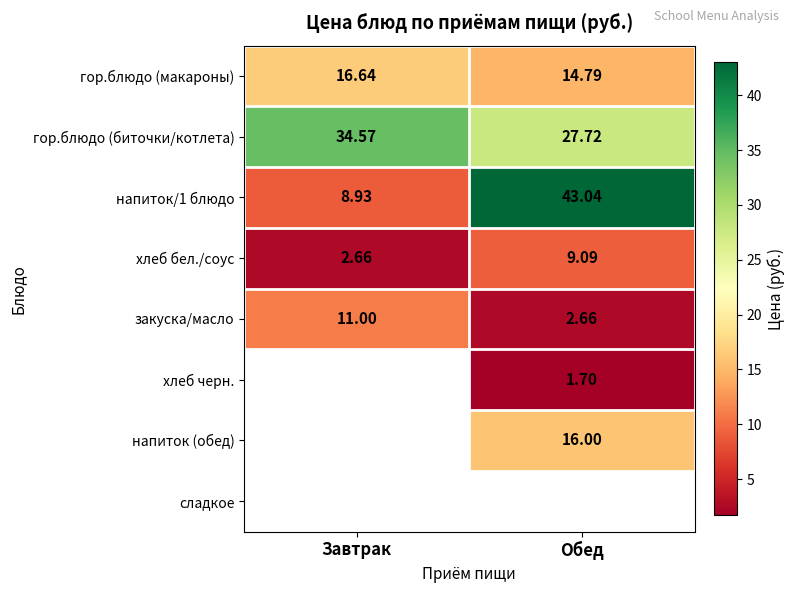

List the labels in order of напиток/1 блюдо value, smallest first.

Завтрак, Обед